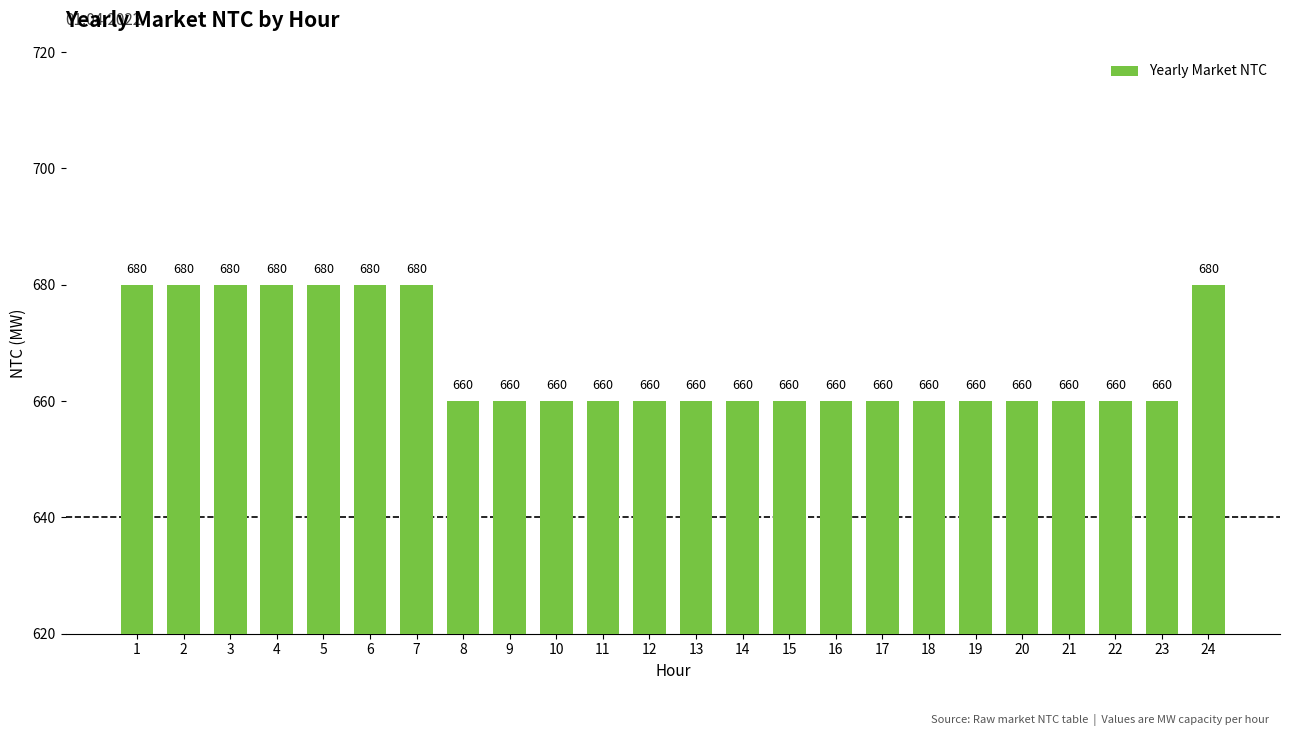

What is the value of the 18th bar from the left?

660